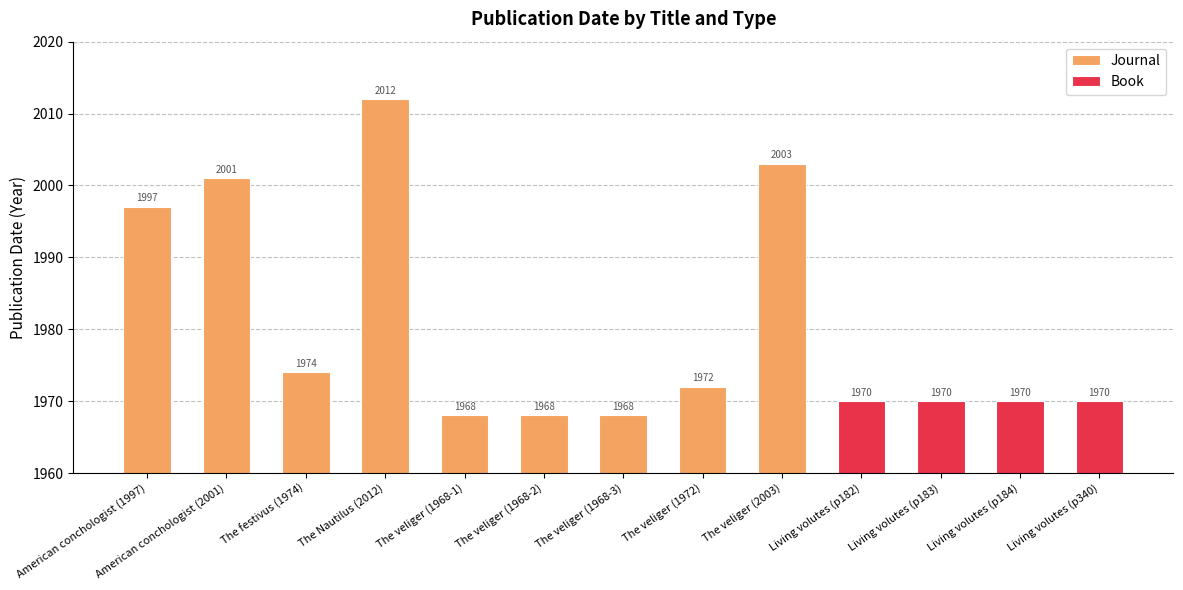

Is it true that Journal equals 1050 at The festivus (1974)?

False